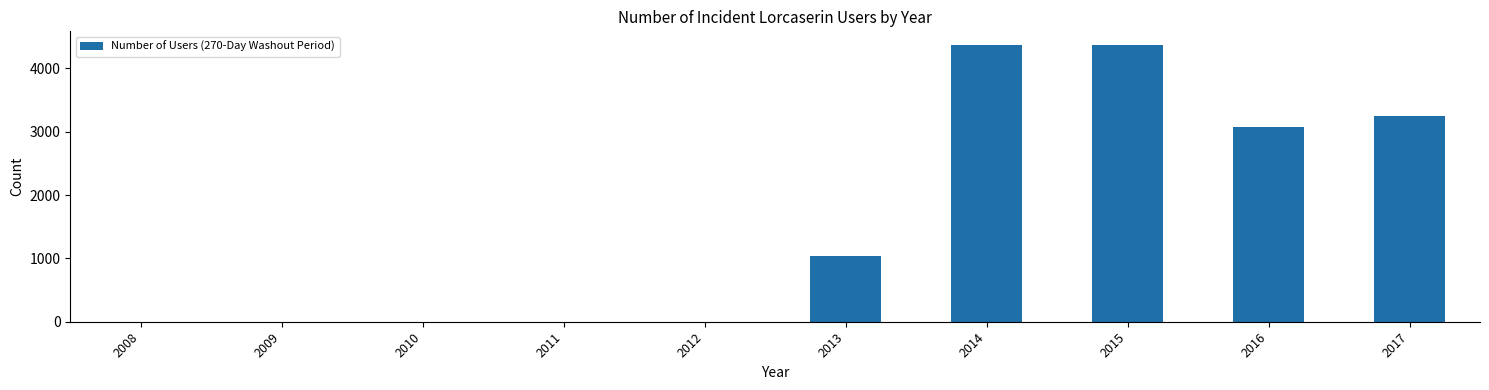

What is the average value?

1610